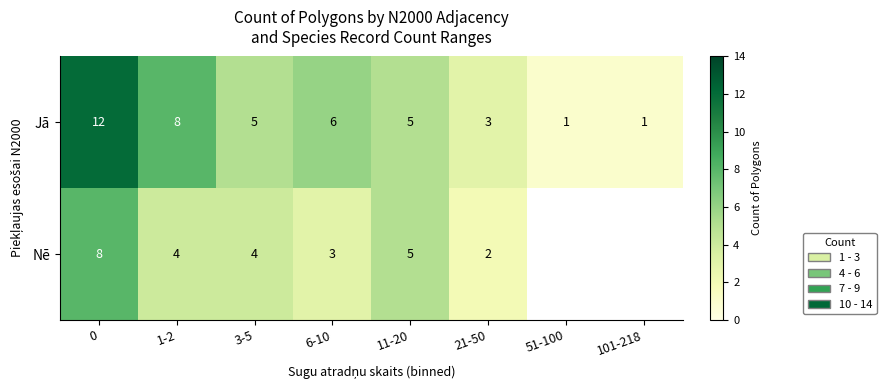

Is it true that row_0 equals 1.0 at 51-100?

True